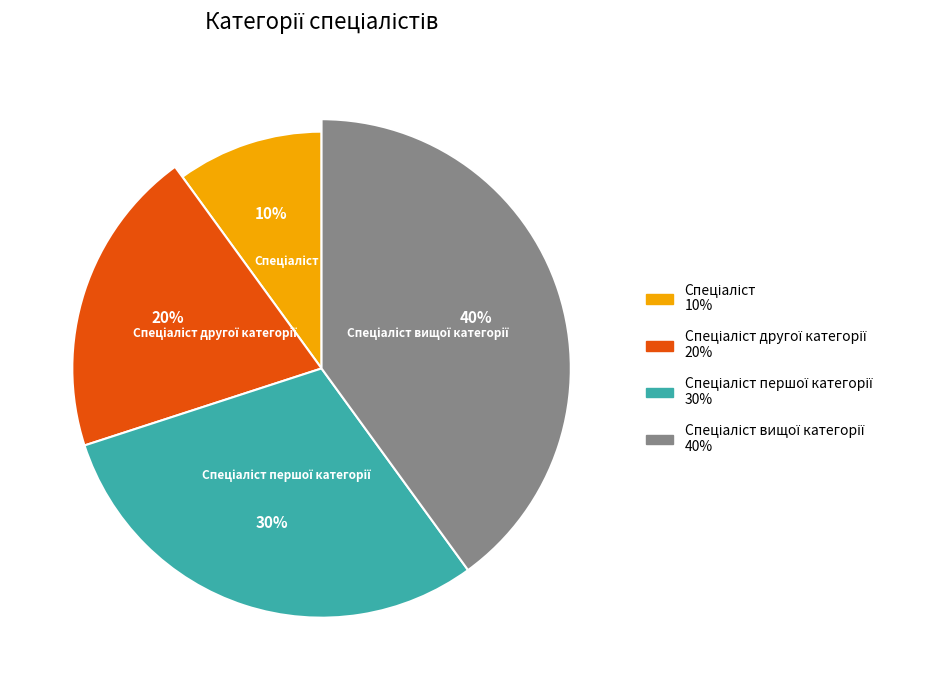

To the nearest percent, what is the average slice percentage?

25%